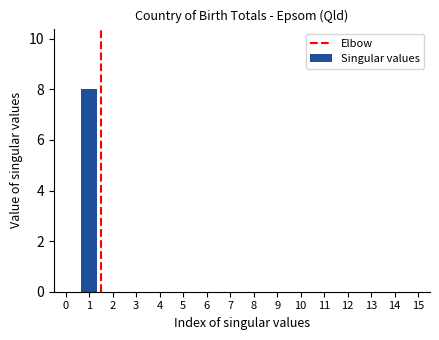

Reading left to right, what are all the values shown in this chart?

0=0	1=8	2=0	3=0	4=0	5=0	6=0	7=0	8=0	9=0	10=0	11=0	12=0	13=0	14=0	15=0